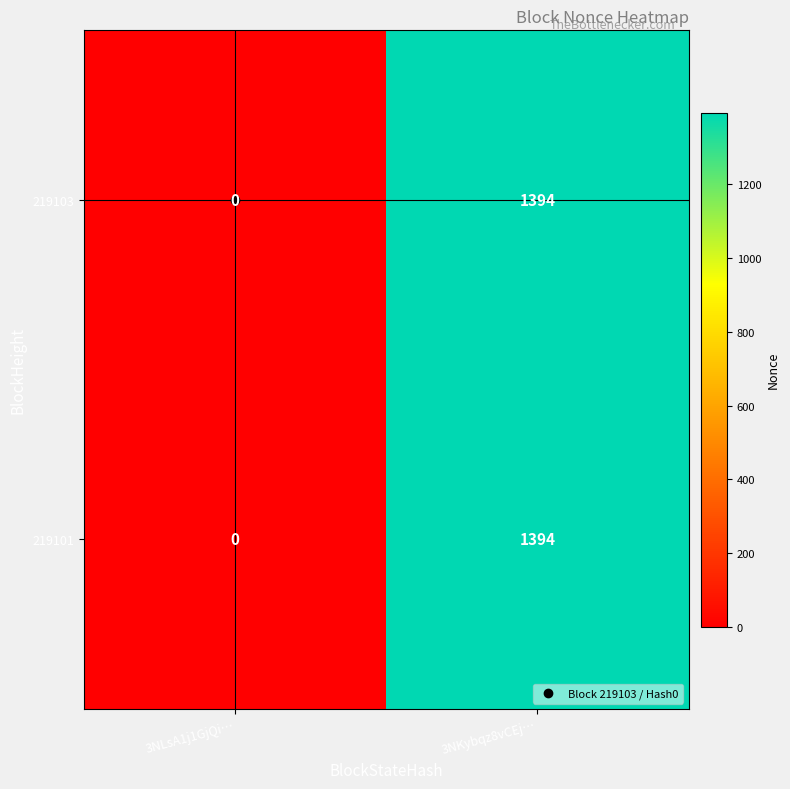

At which label does 219103 reach its peak?

3NKybqz8vCEj…